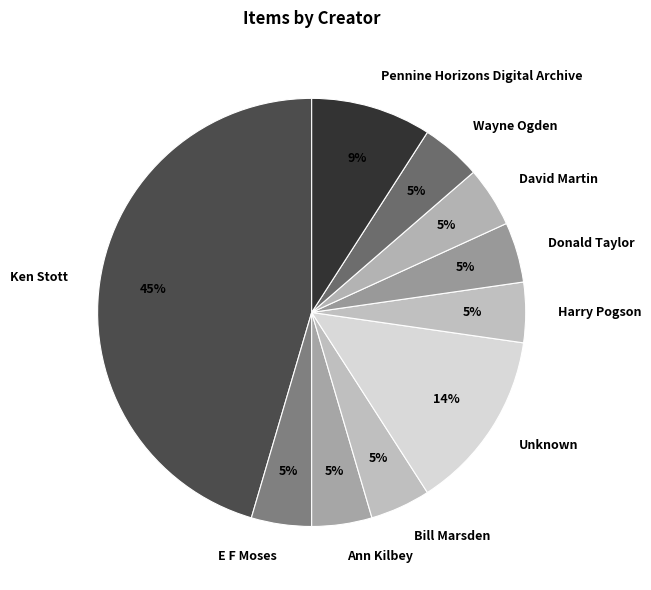

How many segments does this pie chart have?

10